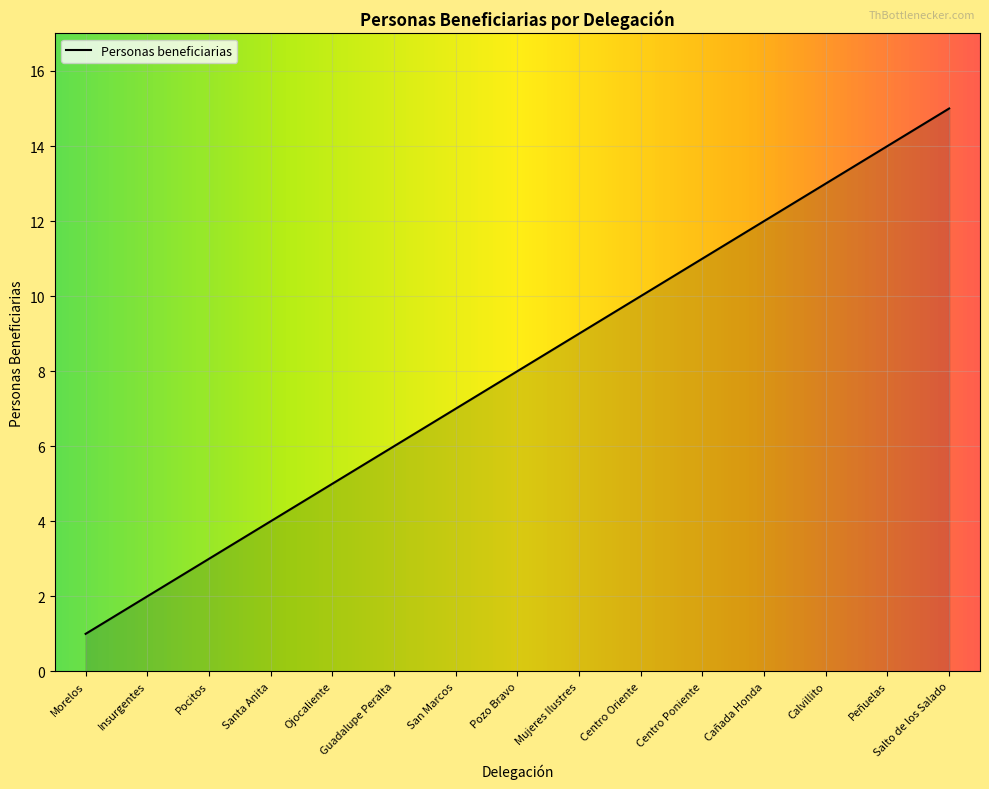

What is the difference between the maximum and minimum values?

14